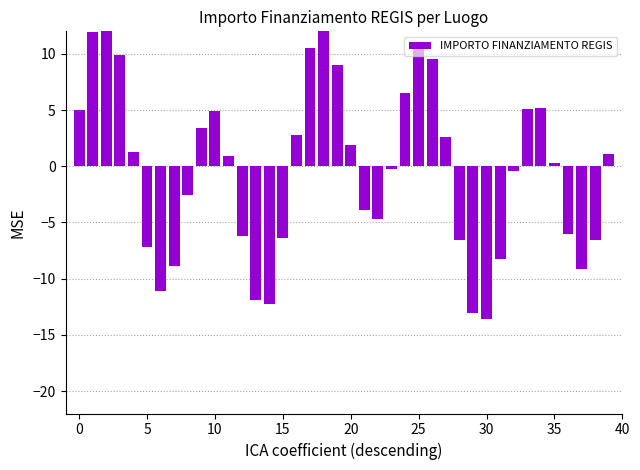

At which category does the chart reach its minimum across all series?

30